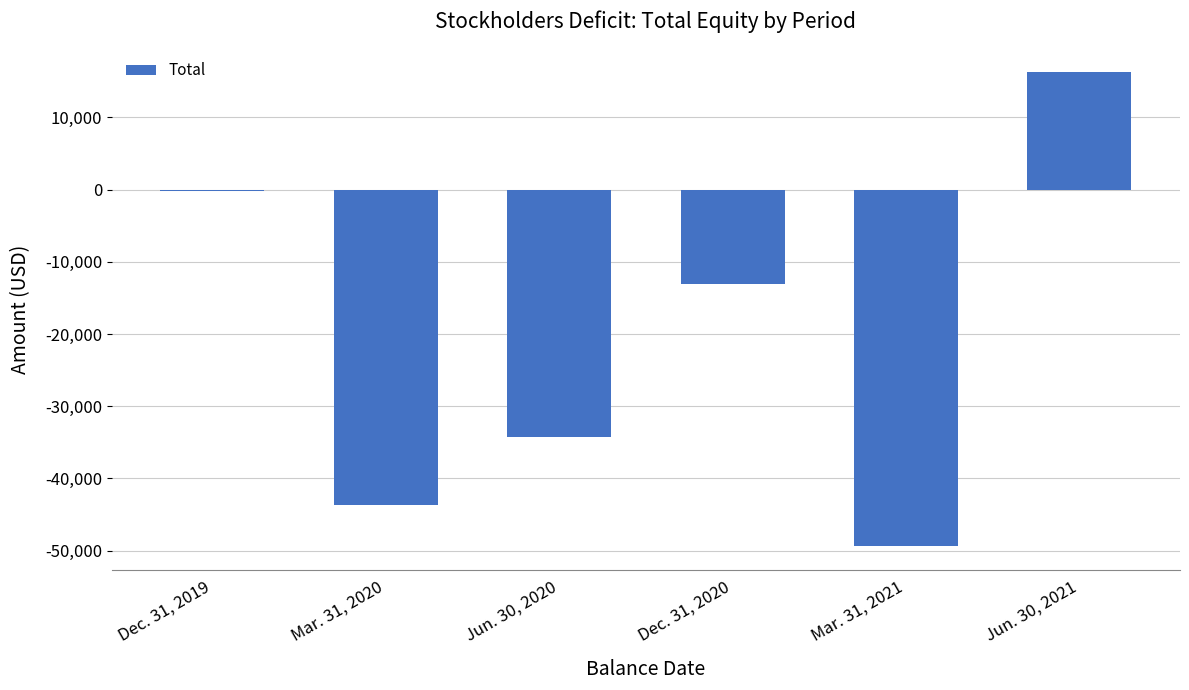

What is the maximum value shown in the chart?

16259